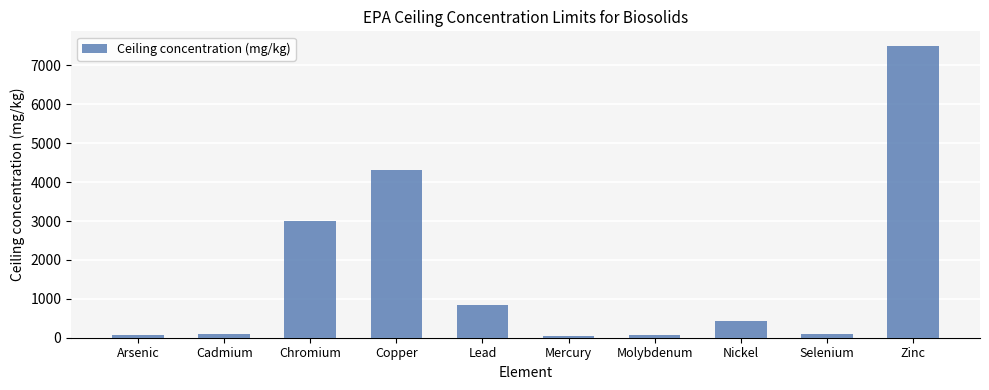

What is the difference between the maximum and minimum values?

7443